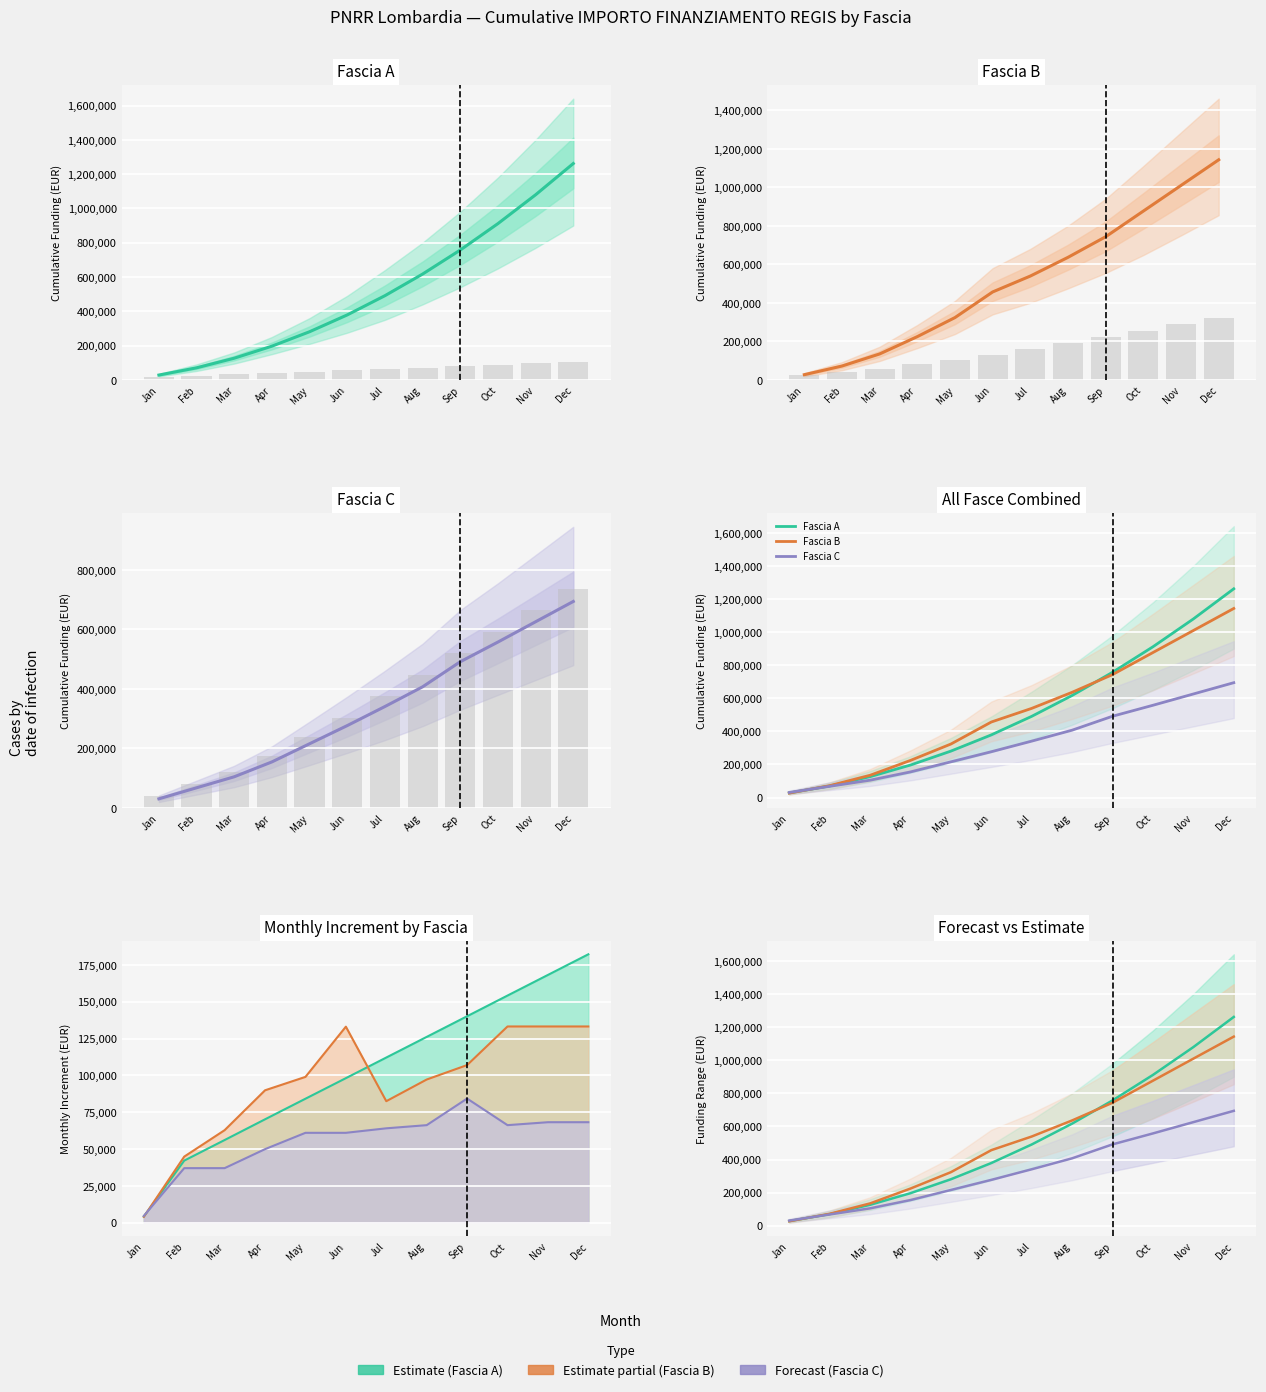

What are all the series names shown in the legend?

Fascia A, Fascia B, Fascia C